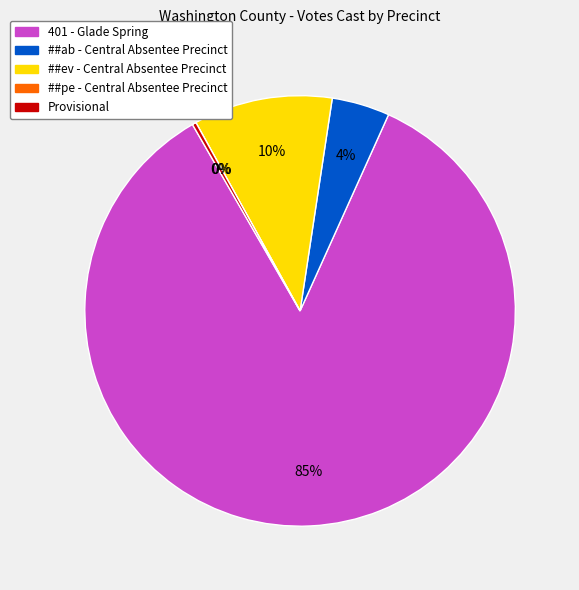

To the nearest percent, what is the average slice percentage?

20%